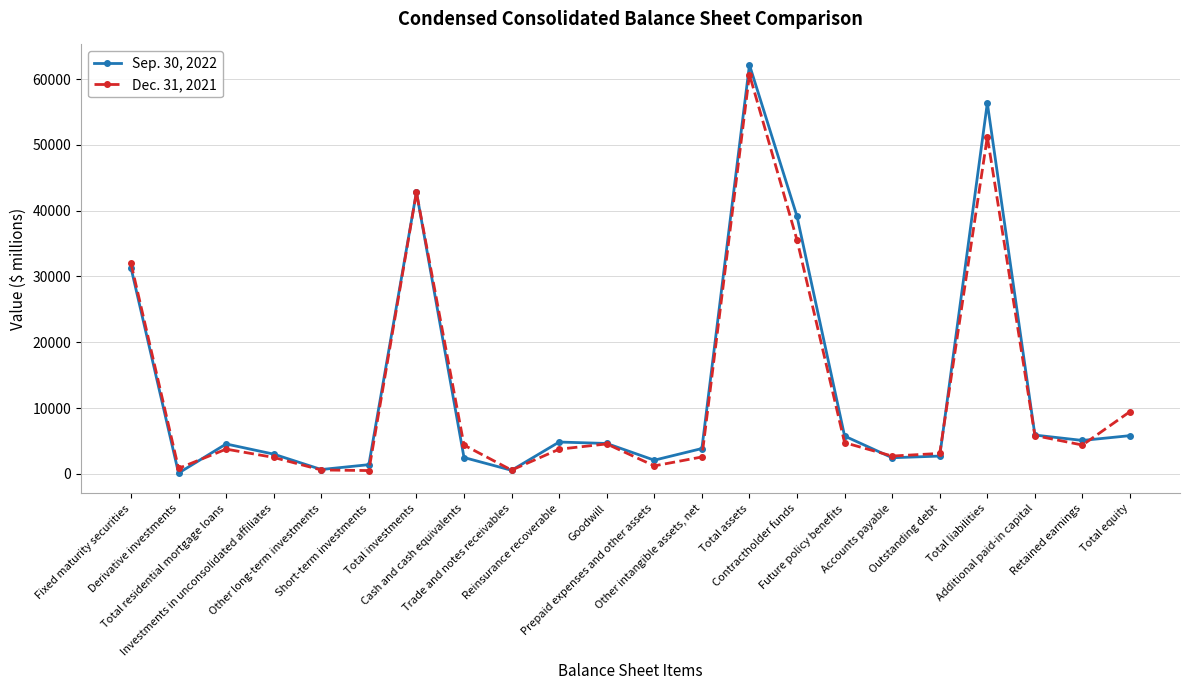

Which series has the largest range (max minus min)?

Sep. 30, 2022